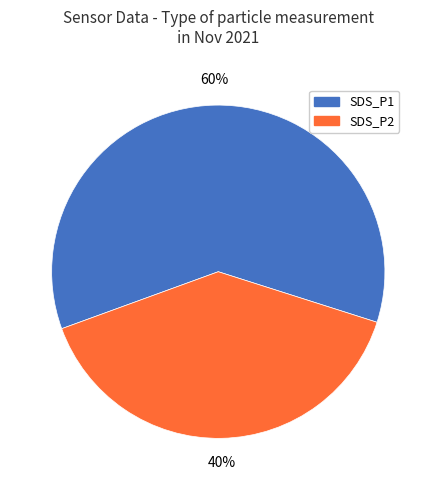

Do SDS_P1 and SDS_P2 together represent more than half of the pie?

Yes